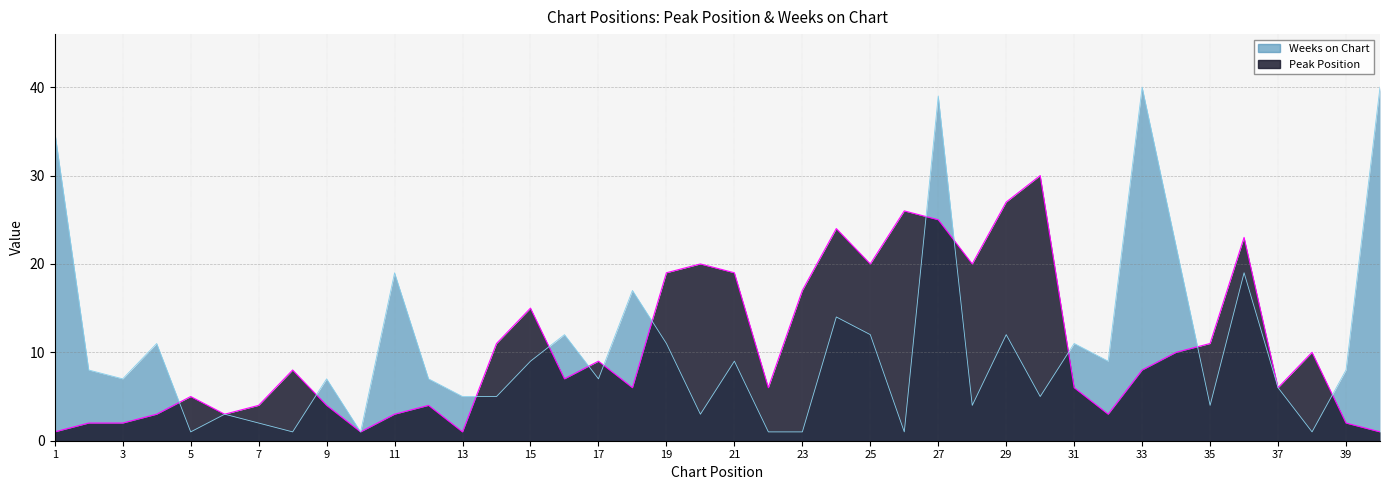

List the labels in order of Weeks on Chart value, smallest first.

5, 8, 10, 22, 23, 26, 38, 7, 6, 20, 28, 35, 13, 14, 30, 37, 3, 9, 12, 17, 2, 39, 15, 21, 32, 4, 19, 31, 16, 25, 29, 24, 18, 11, 36, 34, 1, 27, 33, 40